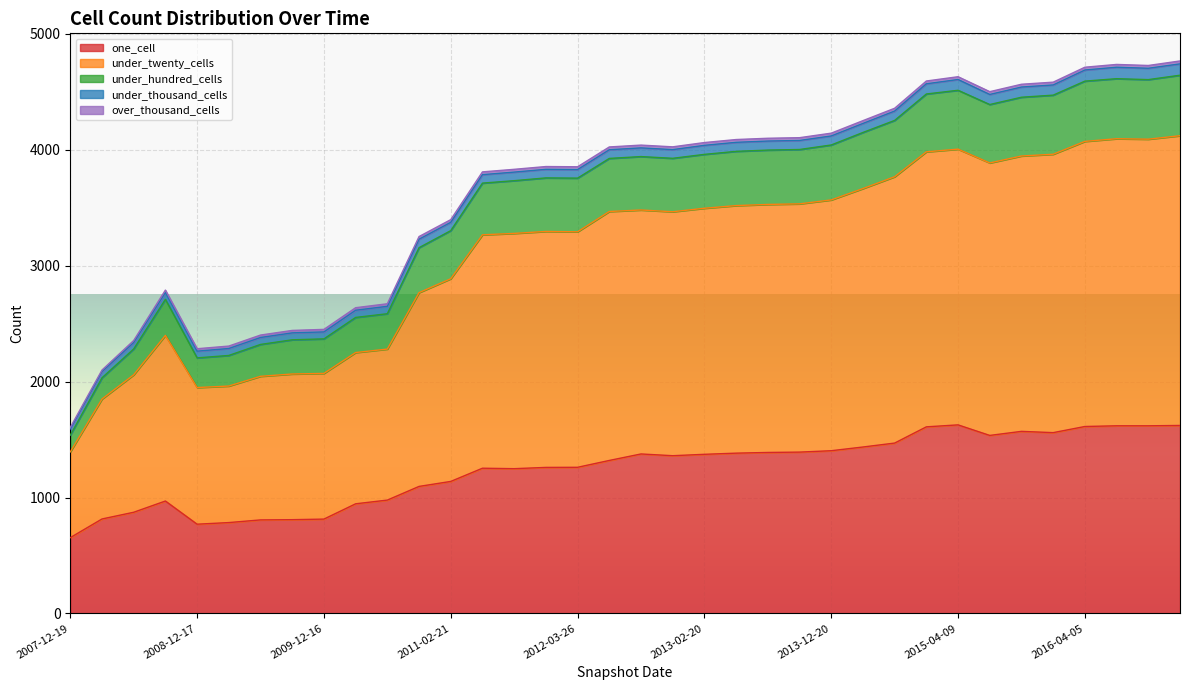

Reading left to right, list all the values displayed in this chart.

one_cell: 2014-09-08=1470	2016-10-07=1619	2016-12-27=1622	2009-06-17=807	2007-12-19=654	2008-04-01=815	2013-07-09=1389	2010-11-17=1096	2013-02-20=1373	2008-12-17=770	2010-04-01=946	2015-04-09=1627	2014-03-28=1436	2016-04-05=1613	2009-09-25=809	2012-07-13=1320	2012-01-18=1260	2015-10-01=1571	2008-10-10=970	2008-06-27=873	2015-01-19=1610	2012-03-26=1261	2015-07-03=1536	2009-12-16=814	2012-12-11=1361	2016-01-04=1560	2013-12-20=1404	2011-06-10=1253	2011-02-21=1139	2010-07-26=978	2009-04-06=784	2011-09-05=1249	2012-10-31=1376	2013-09-10=1392	2016-07-04=1619	2013-05-21=1383
under_twenty_cells: 2014-09-08=2298	2016-10-07=2473	2016-12-27=2500	2009-06-17=1239	2007-12-19=740	2008-04-01=1035	2013-07-09=2140	2010-11-17=1672	2013-02-20=2123	2008-12-17=1179	2010-04-01=1305	2015-04-09=2379	2014-03-28=2230	2016-04-05=2460	2009-09-25=1257	2012-07-13=2148	2012-01-18=2036	2015-10-01=2376	2008-10-10=1429	2008-06-27=1186	2015-01-19=2373	2012-03-26=2032	2015-07-03=2351	2009-12-16=1257	2012-12-11=2105	2016-01-04=2402	2013-12-20=2164	2011-06-10=2014	2011-02-21=1749	2010-07-26=1303	2009-04-06=1178	2011-09-05=2030	2012-10-31=2105	2013-09-10=2142	2016-07-04=2477	2013-05-21=2136
under_hundred_cells: 2014-09-08=486	2016-10-07=514	2016-12-27=522	2009-06-17=275	2007-12-19=144	2008-04-01=183	2013-07-09=469	2010-11-17=388	2013-02-20=465	2008-12-17=256	2010-04-01=303	2015-04-09=508	2014-03-28=484	2016-04-05=520	2009-09-25=295	2012-07-13=458	2012-01-18=462	2015-10-01=507	2008-10-10=311	2008-06-27=223	2015-01-19=499	2012-03-26=463	2015-07-03=504	2009-12-16=298	2012-12-11=461	2016-01-04=510	2013-12-20=474	2011-06-10=446	2011-02-21=415	2010-07-26=305	2009-04-06=264	2011-09-05=455	2012-10-31=461	2013-09-10=469	2016-07-04=518	2013-05-21=468
under_thousand_cells: 2014-09-08=81	2016-10-07=98	2016-12-27=98	2009-06-17=60	2007-12-19=54	2008-04-01=54	2013-07-09=78	2010-11-17=73	2013-02-20=78	2008-12-17=58	2010-04-01=62	2015-04-09=93	2014-03-28=78	2016-04-05=96	2009-09-25=60	2012-07-13=75	2012-01-18=74	2015-10-01=88	2008-10-10=59	2008-06-27=56	2015-01-19=88	2012-03-26=74	2015-07-03=87	2009-12-16=60	2012-12-11=75	2016-01-04=88	2013-12-20=78	2011-06-10=73	2011-02-21=72	2010-07-26=64	2009-04-06=60	2011-09-05=74	2012-10-31=75	2013-09-10=78	2016-07-04=99	2013-05-21=78
over_thousand_cells: 2014-09-08=24	2016-10-07=24	2016-12-27=25	2009-06-17=21	2007-12-19=13	2008-04-01=13	2013-07-09=24	2010-11-17=23	2013-02-20=24	2008-12-17=21	2010-04-01=22	2015-04-09=24	2014-03-28=24	2016-04-05=24	2009-09-25=21	2012-07-13=24	2012-01-18=24	2015-10-01=24	2008-10-10=21	2008-06-27=17	2015-01-19=24	2012-03-26=24	2015-07-03=24	2009-12-16=22	2012-12-11=24	2016-01-04=24	2013-12-20=24	2011-06-10=24	2011-02-21=23	2010-07-26=22	2009-04-06=21	2011-09-05=24	2012-10-31=24	2013-09-10=24	2016-07-04=24	2013-05-21=24